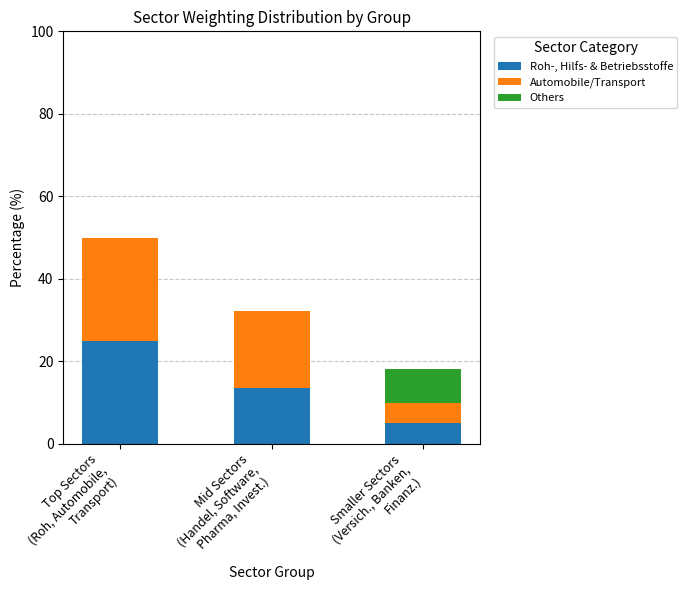

What is the maximum value for Roh-, Hilfs- & Betriebsstoffe?

25.0